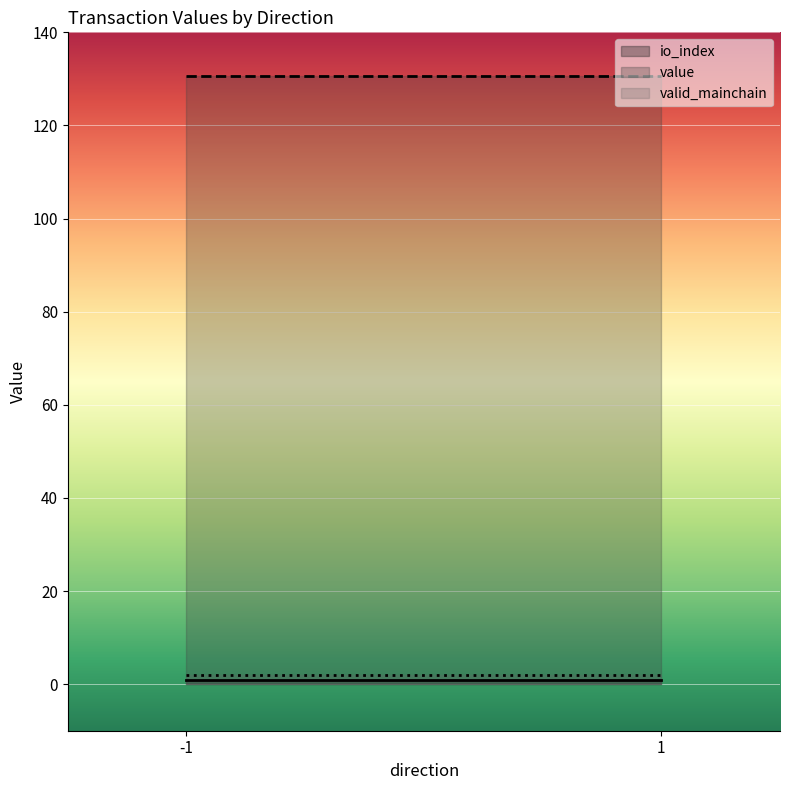

The value of value at 1 is 130.7. True or false?

True